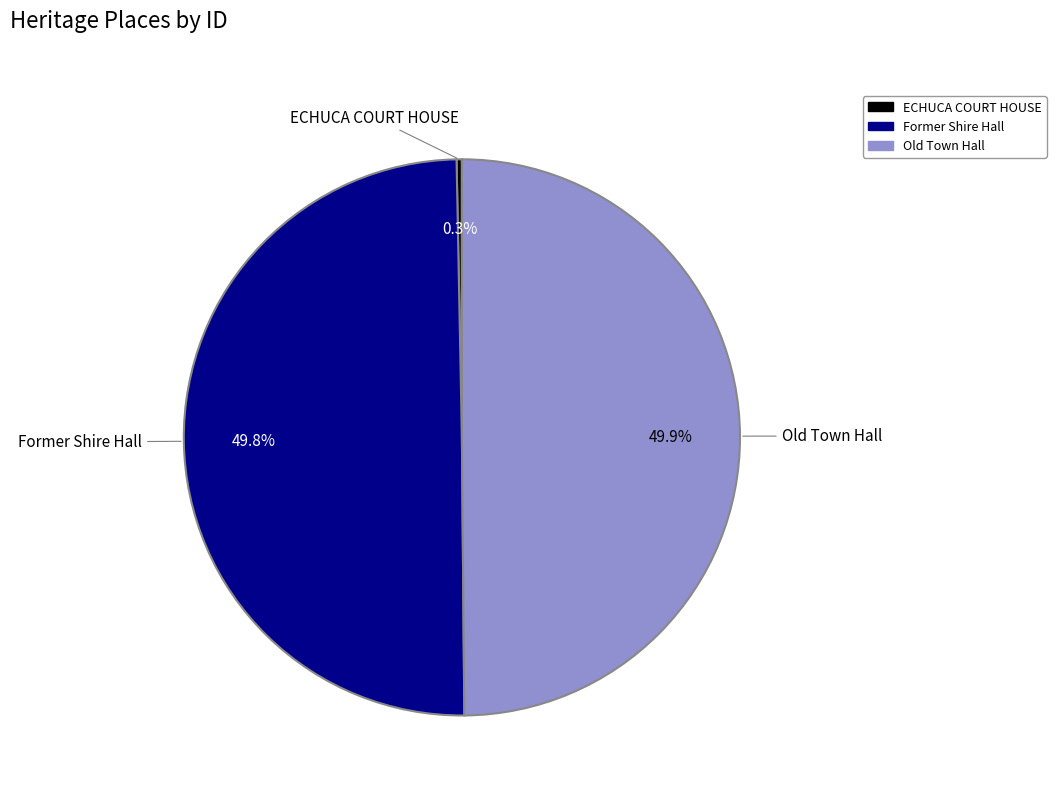

Which category has the smallest portion of the pie?

ECHUCA COURT HOUSE